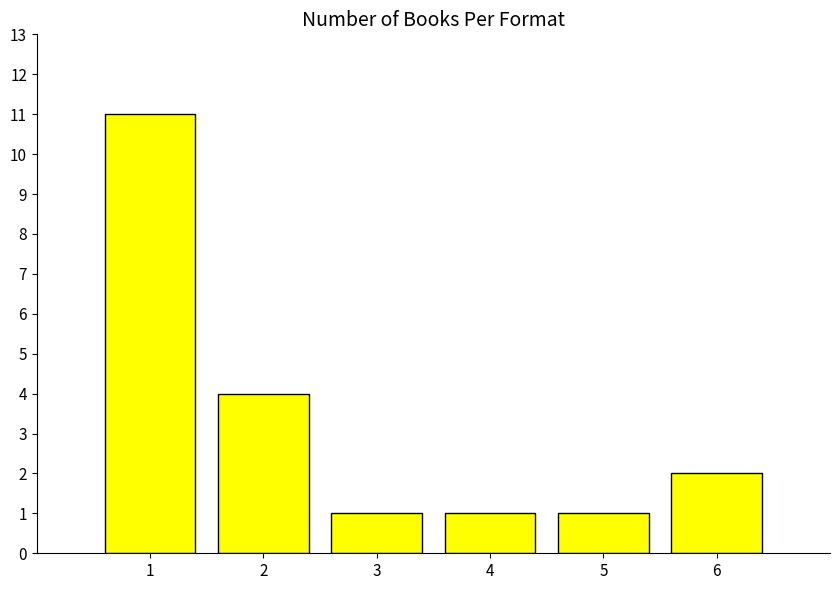

What is the sum of all values?

20